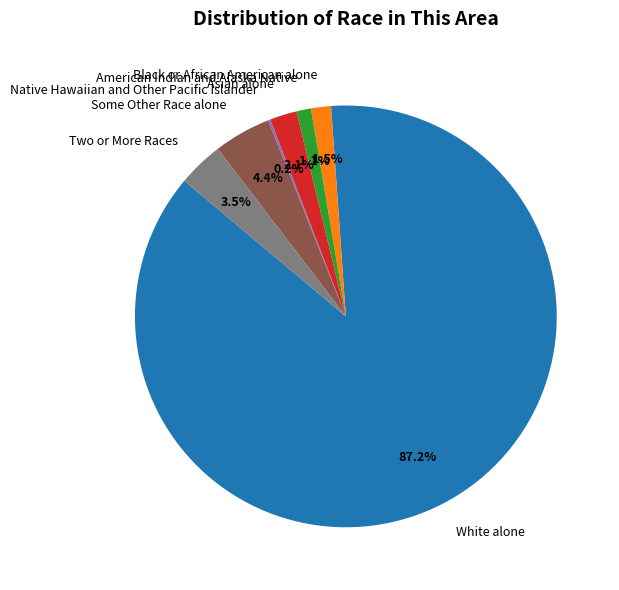

Which category has the biggest portion of the pie?

White alone